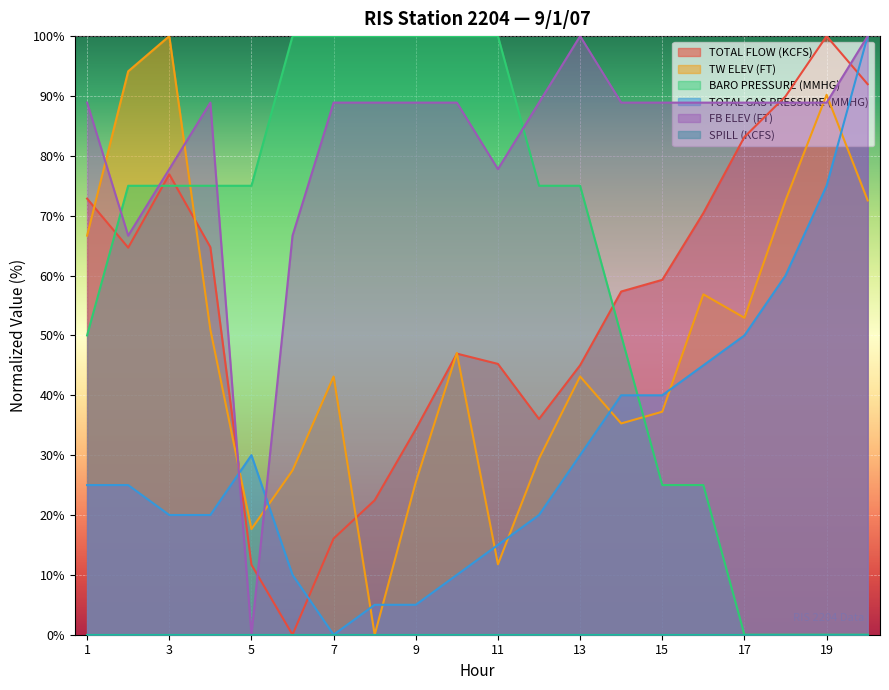

Where is the first local minimum for TOTAL FLOW (KCFS)?

2